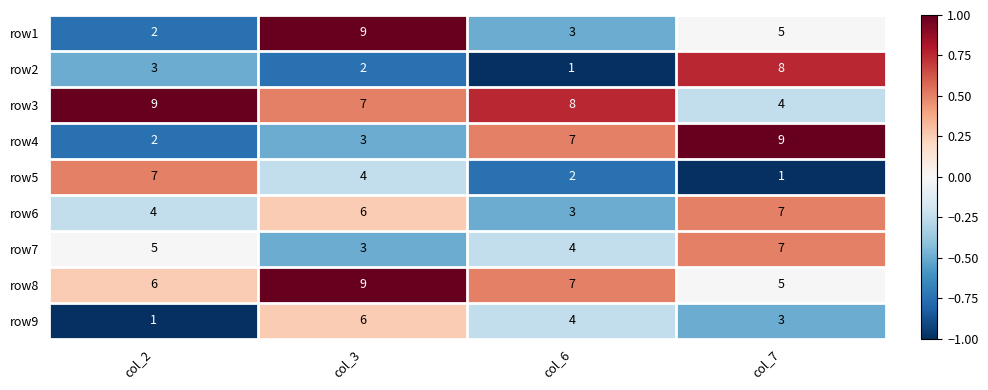

Is the value of row9 at col_3 greater than the value of row2 at col_2?

Yes